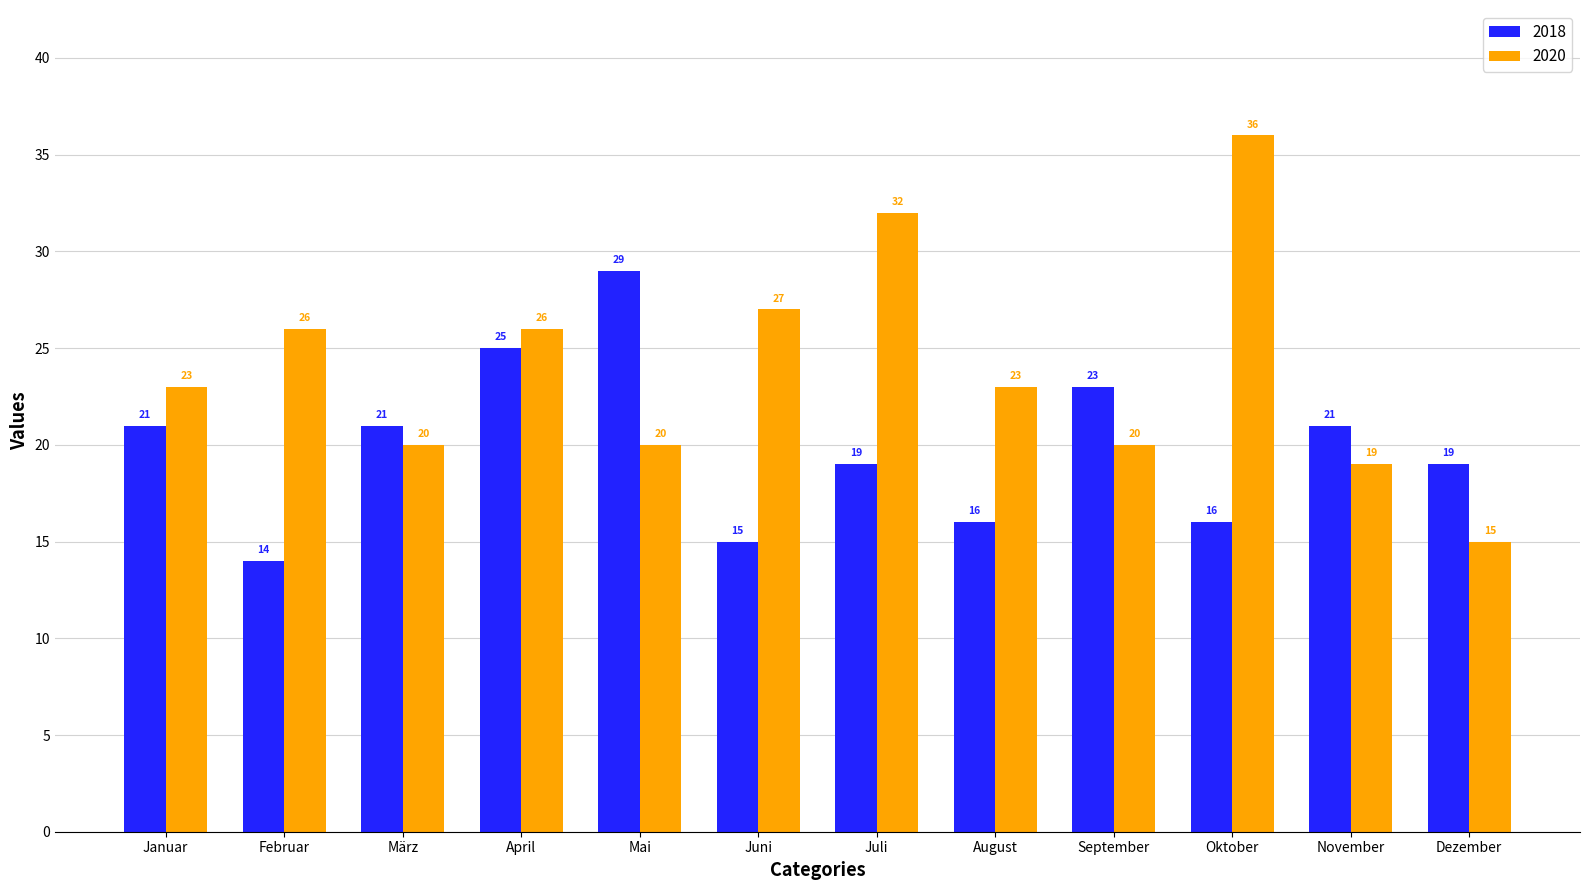

True or false: 2020 has a value of 19 at November.

True